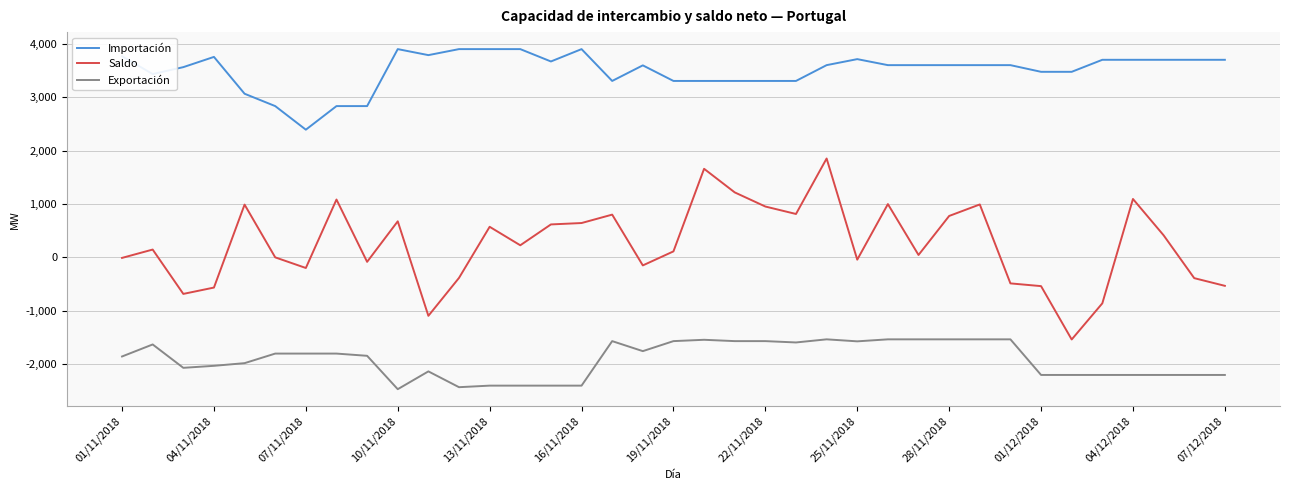

Which series has the largest range (max minus min)?

Saldo